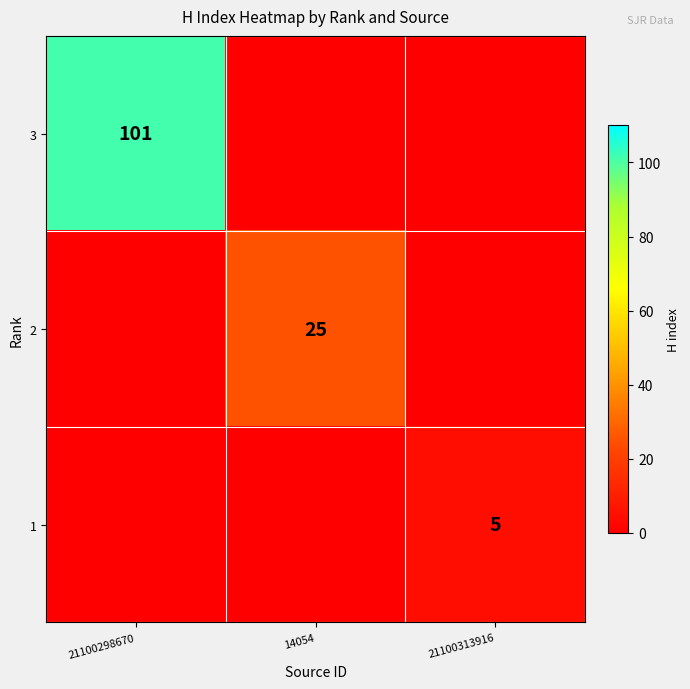

Is it true that 2 equals 41 at 14054?

False